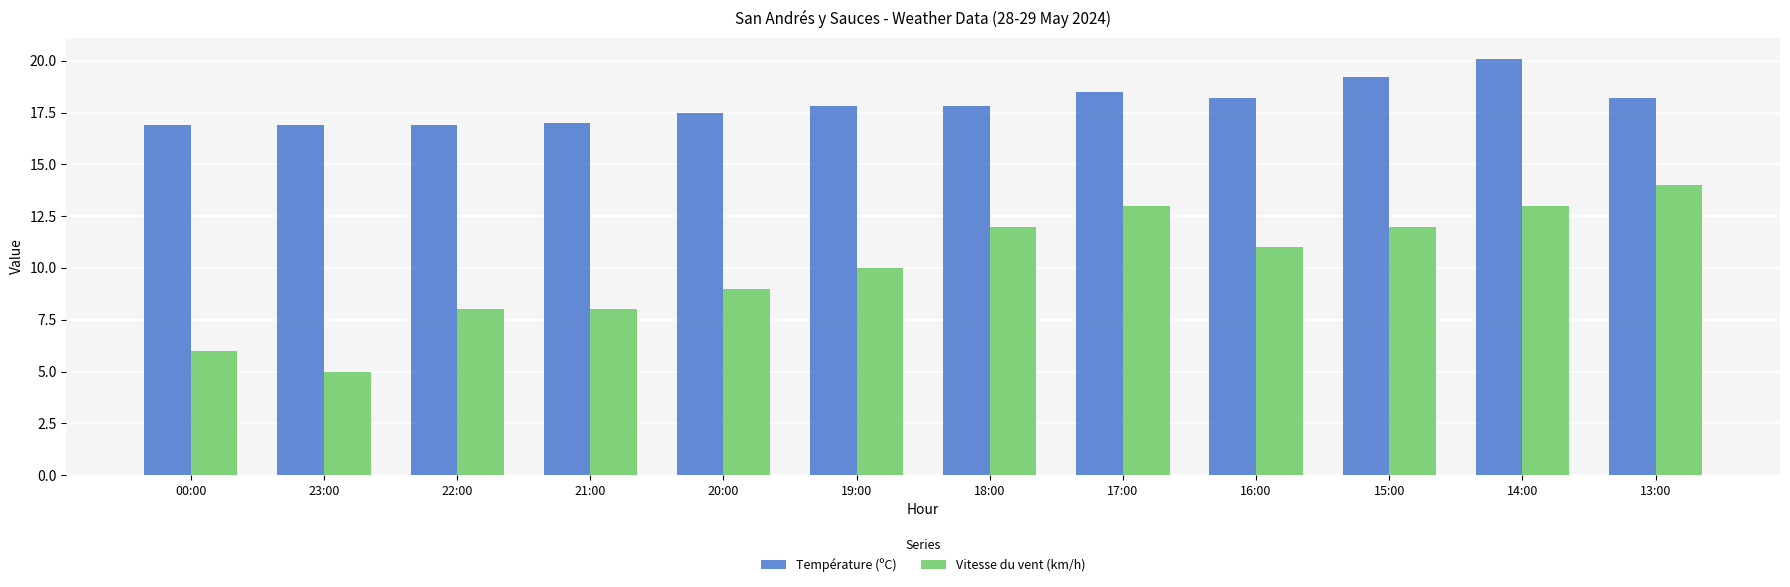

List the series in order of their peak value, lowest first.

Vitesse du vent (km/h), Température (ºC)